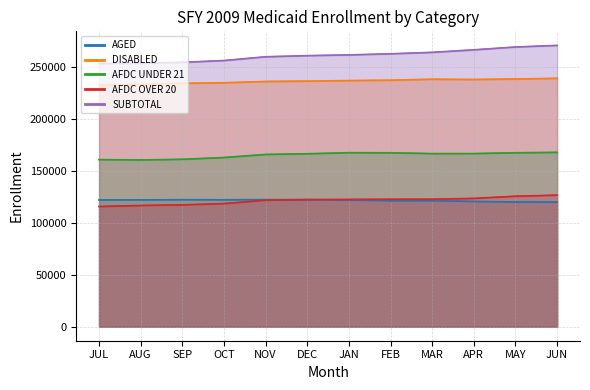

What are all the series names shown in the legend?

AGED, DISABLED, AFDC UNDER 21, AFDC OVER 20, SUBTOTAL